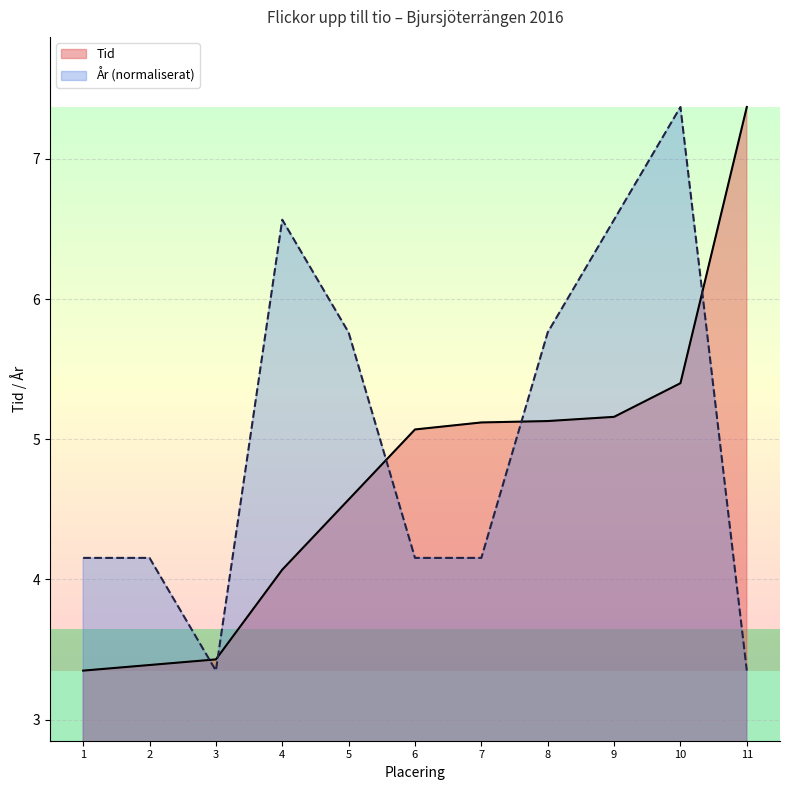

What is the lowest value of the År (normaliserat) series?

3.4